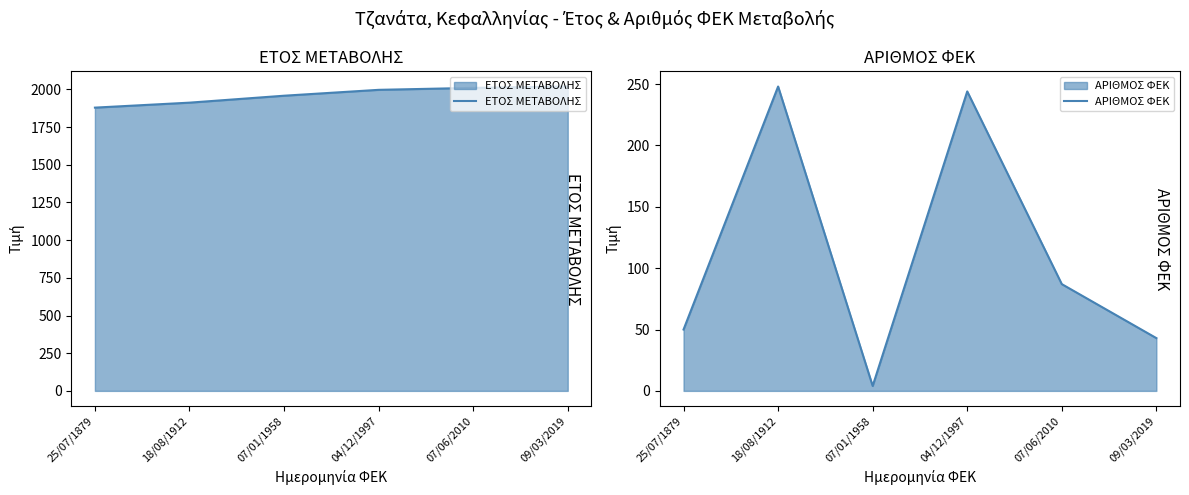

Is the value of ΑΡΙΘΜΟΣ ΦΕΚ at 04/12/1997 greater than the value of ΕΤΟΣ ΜΕΤΑΒΟΛΗΣ at 25/07/1879?

No